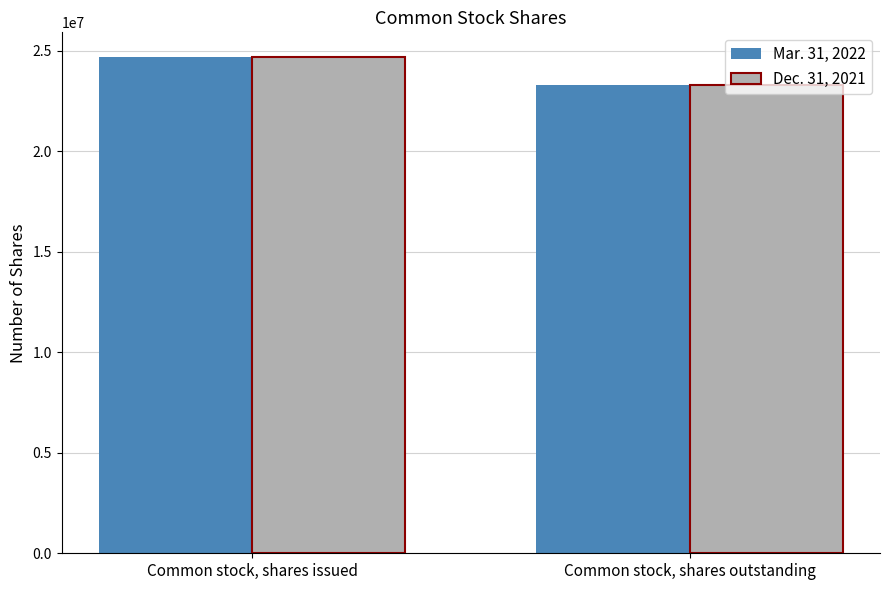

What position from the left is Common stock, shares outstanding?

2